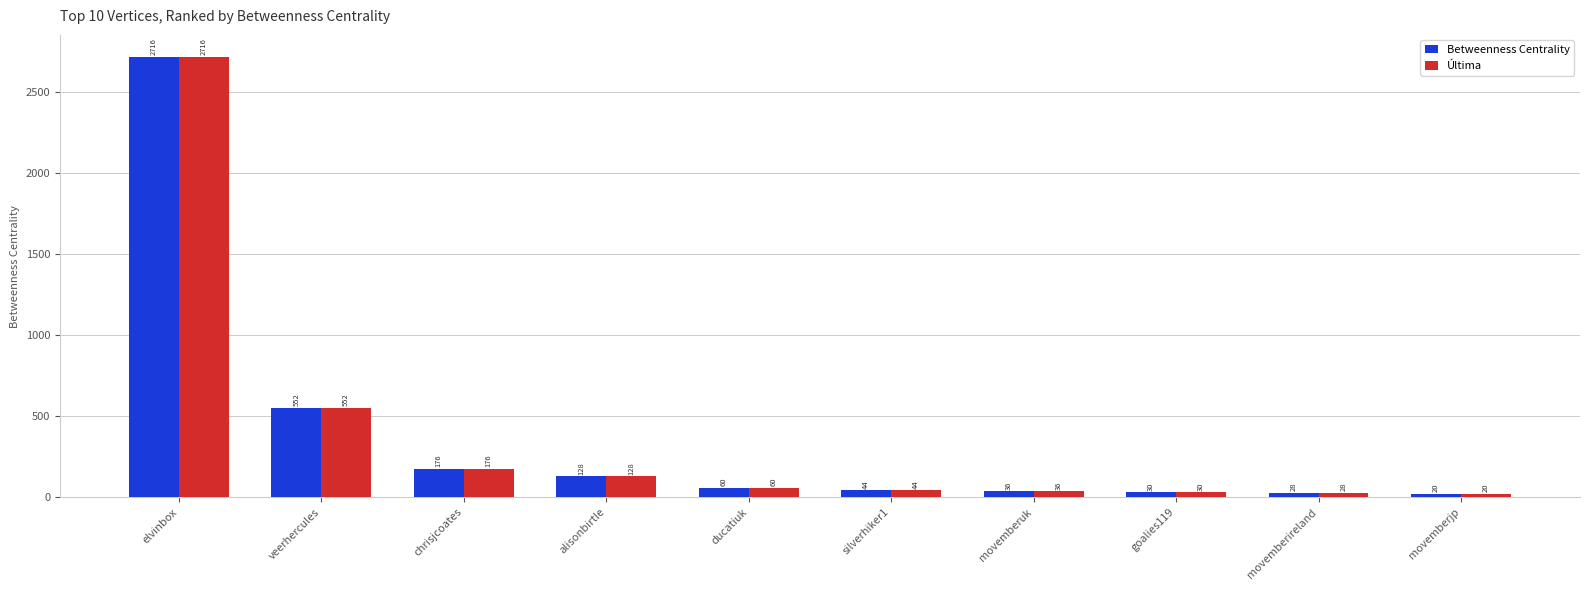

At which category is the sum across all series the highest?

elvinbox